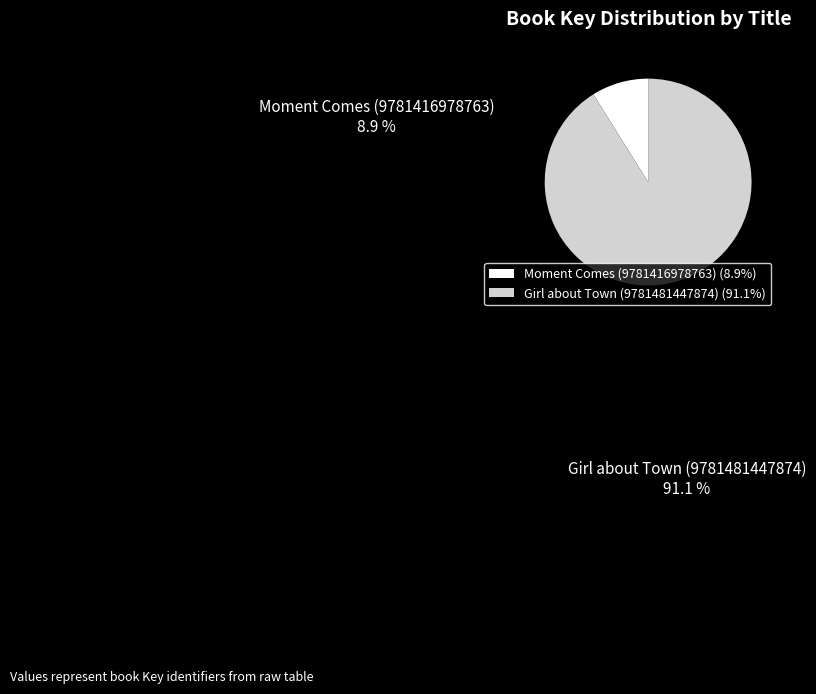

Count the number of slices in the pie.

2